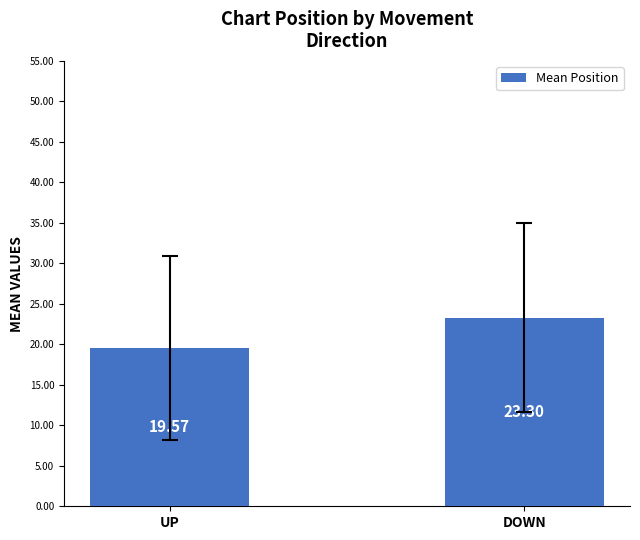

What is the greatest value displayed?

23.3